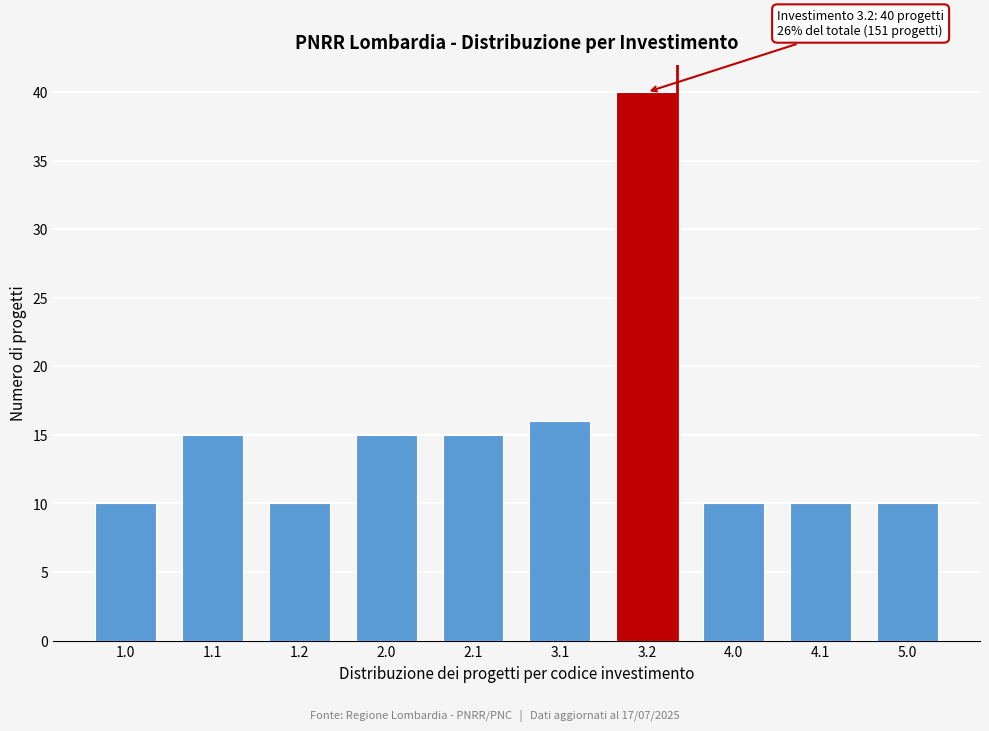

Reading left to right, extract all data points from this chart.

10	15	10	15	15	16	40	10	10	10